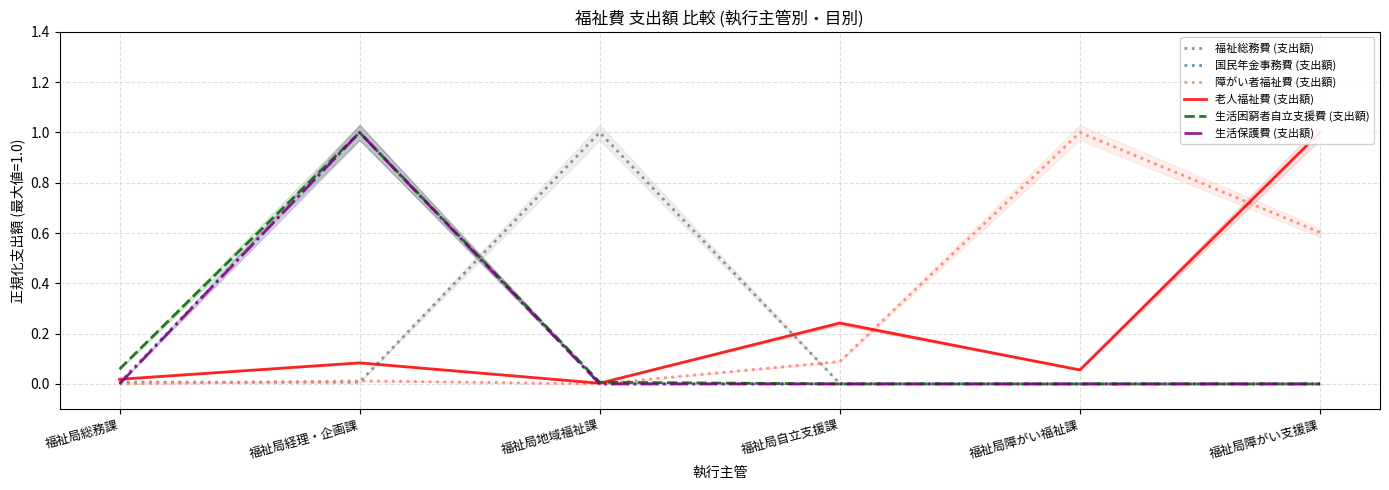

Reading left to right, list all the values displayed in this chart.

福祉総務費 (支出額): 0.0	0.0	1.0	0.0	0.0	0.0
国民年金事務費 (支出額): 0.0	1.0	0.0	0.0	0.0	0.0
障がい者福祉費 (支出額): 0.0	0.0	0.0	0.1	1.0	0.6
老人福祉費 (支出額): 0.0	0.1	0.0	0.2	0.1	1.0
生活困窮者自立支援費 (支出額): 0.1	1.0	0.0	0.0	0.0	0.0
生活保護費 (支出額): 0.0	1.0	0.0	0.0	0.0	0.0